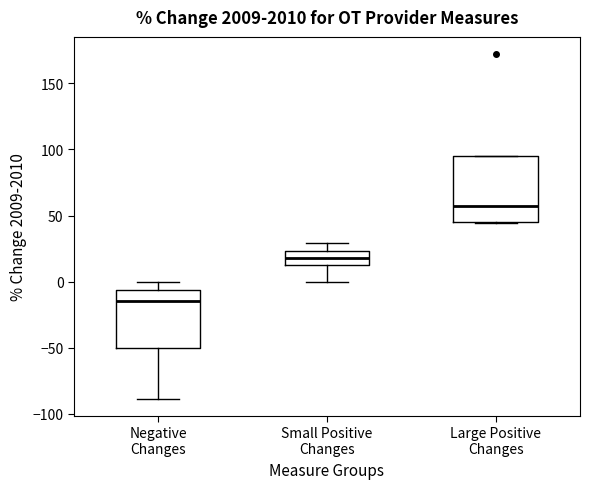

Which box has the highest median line?

Large Positive Changes